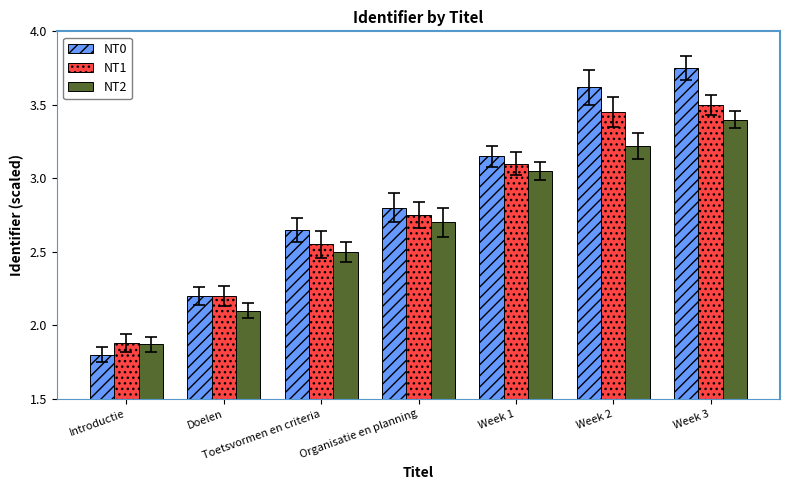

What is the label of the 2nd bar from the left?

Doelen